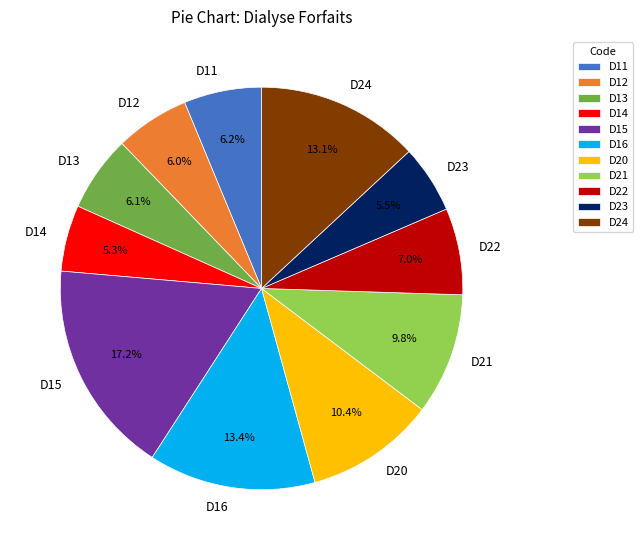

Does D12 represent more than half of the total?

No